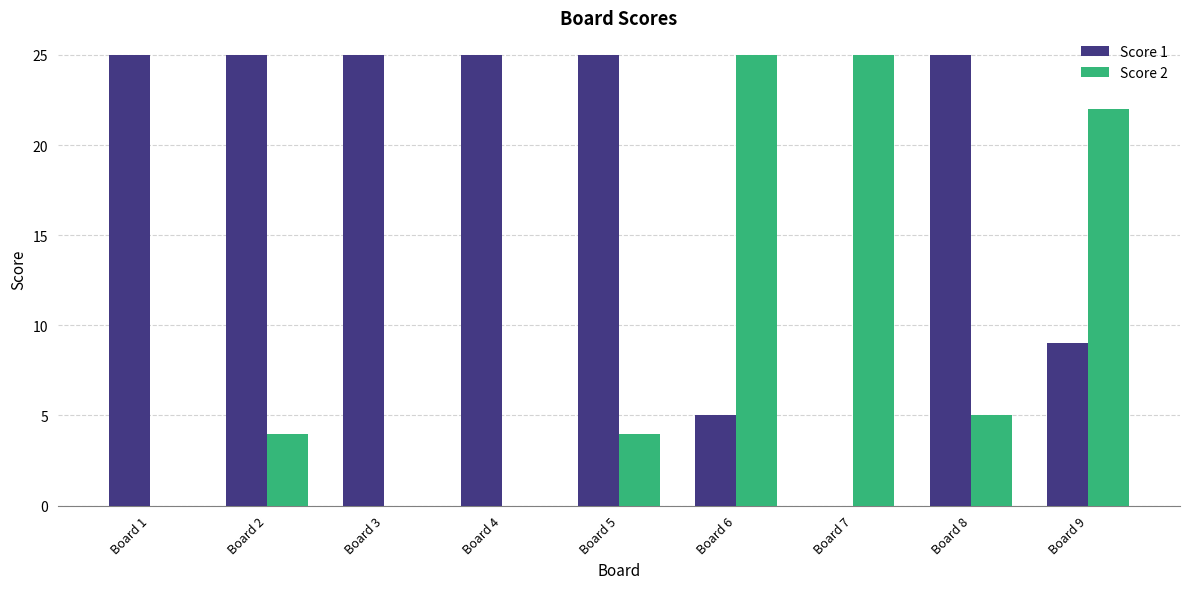

What is the greatest value displayed?

25